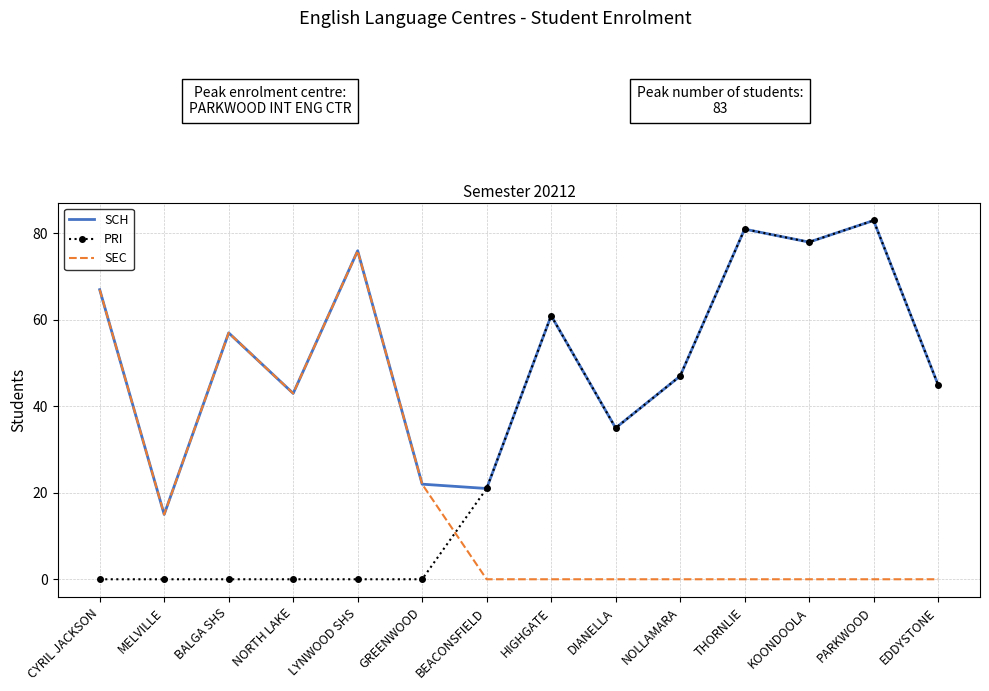

Rank the series by their average value, from lowest to highest.

SEC, PRI, SCH